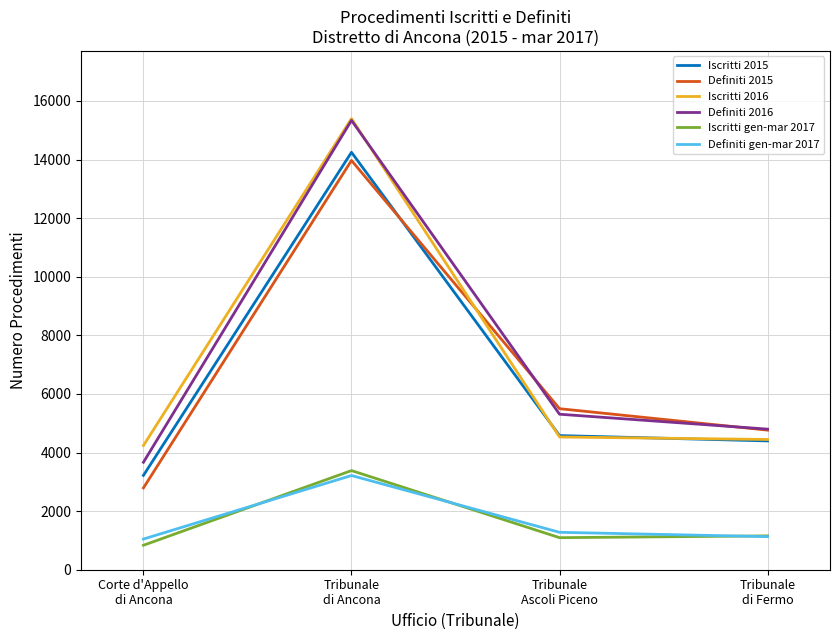

Is the value of Definiti gen-mar 2017 at Corte d'Appello
di Ancona greater than the value of Definiti 2015 at Tribunale
Ascoli Piceno?

No